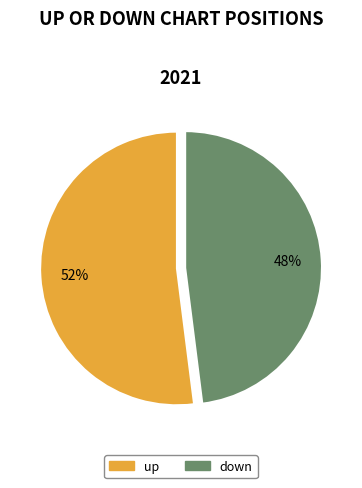

Which slice is the smallest?

down